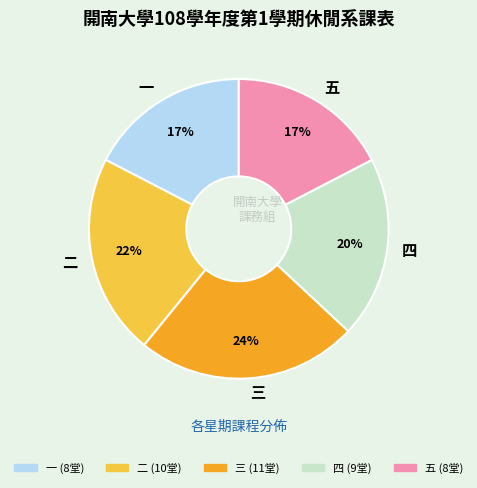

How many slices are in this pie chart?

5